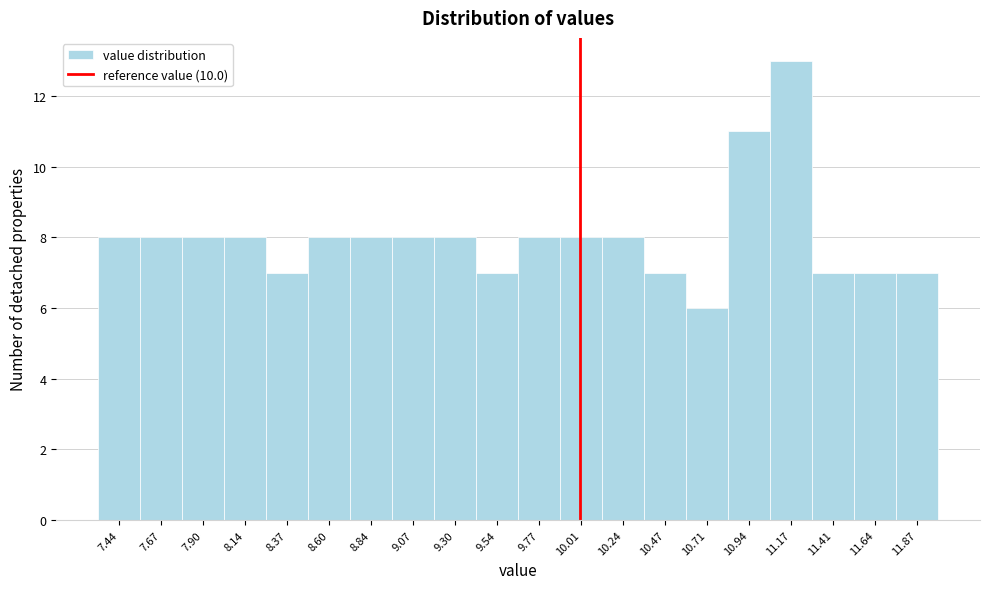

What is the height of the bar covering 10.10 to 10.35 on the x-axis? Neither the bar edges nor the heights are printed on the chart, so give them approximately, as read against the axes.

8